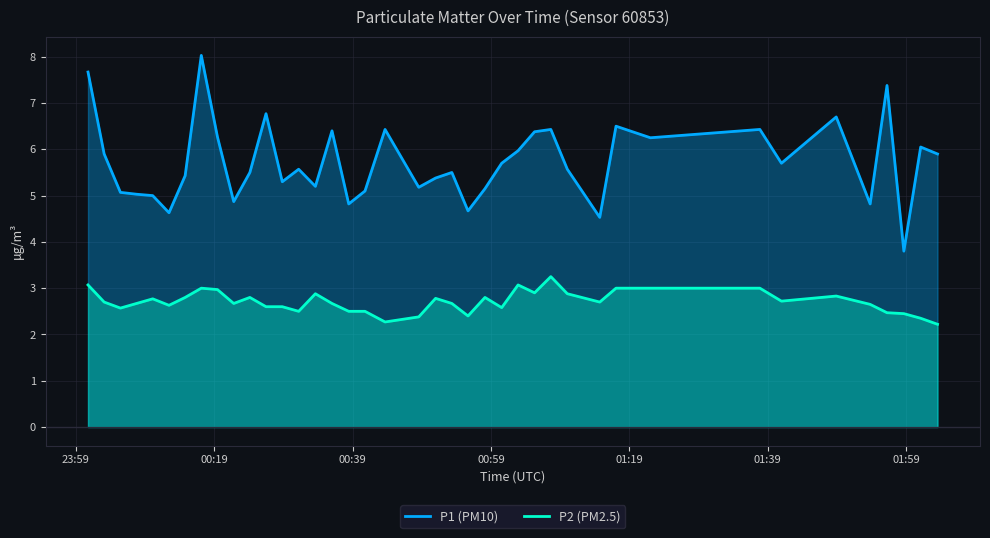

The value of P1 at 2022-09-12T01:17:04 is 6.5. True or false?

True